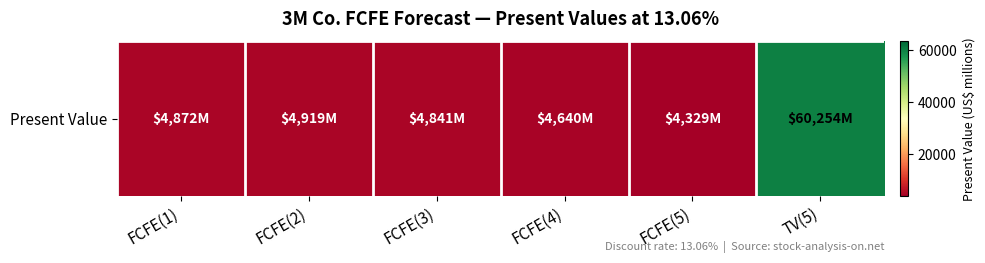

Reading left to right, list all the values displayed in this chart.

FCFE(1)=4872	FCFE(2)=4919	FCFE(3)=4841	FCFE(4)=4640	FCFE(5)=4329	TV(5)=60254